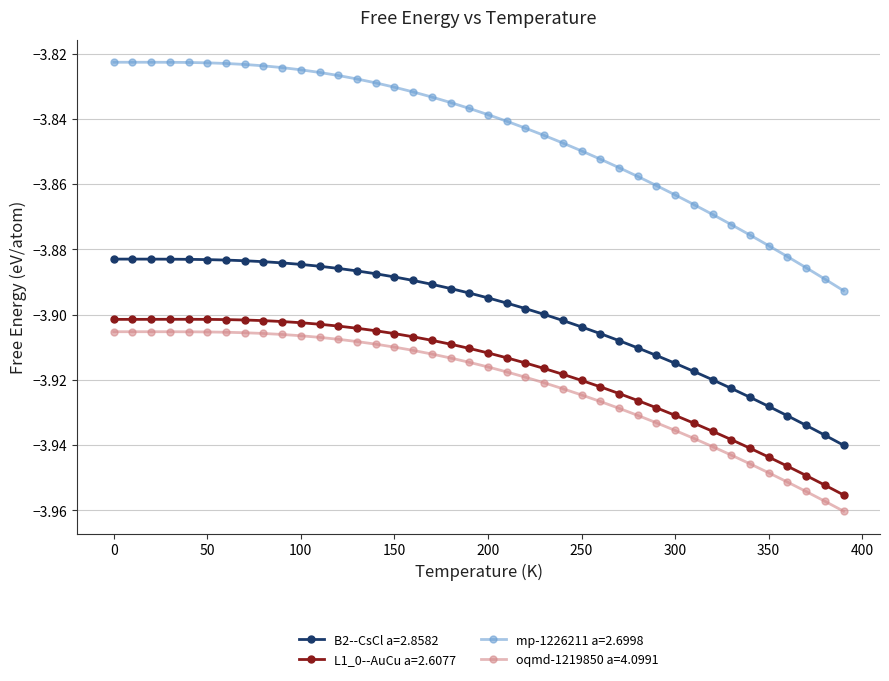

Does the chart display data point markers on the line(s)?

Yes